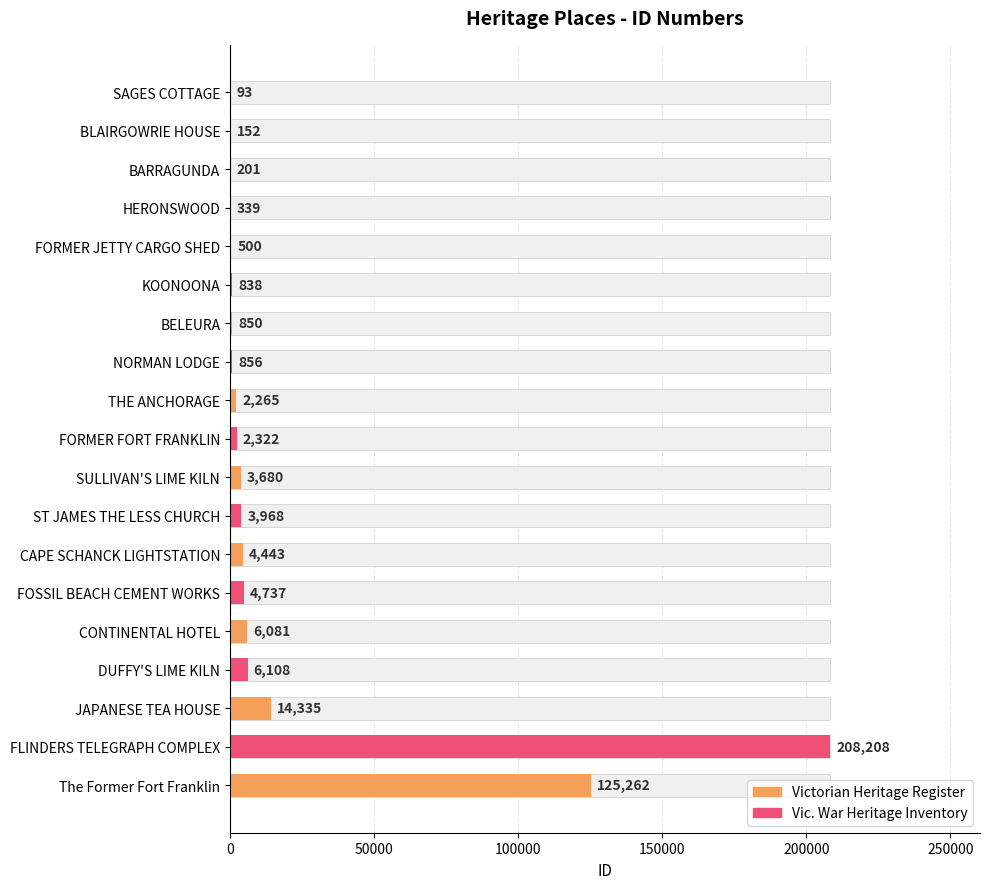

Where does the data first go above 2322?

SULLIVAN'S LIME KILN